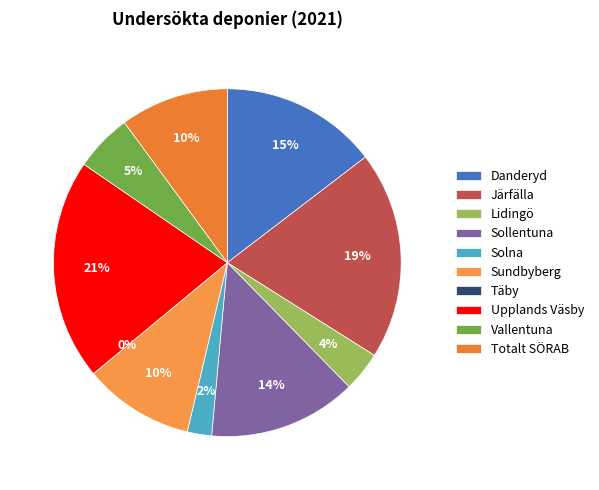

What is the smallest slice in the pie chart?

Täby